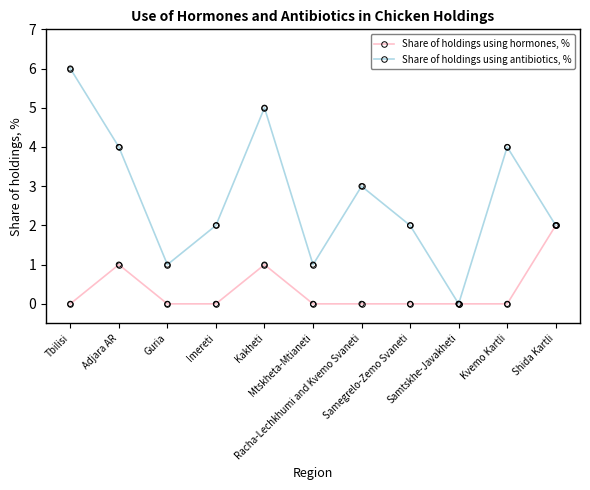

Which series has the largest total across all categories?

Share of holdings using antibiotics, %